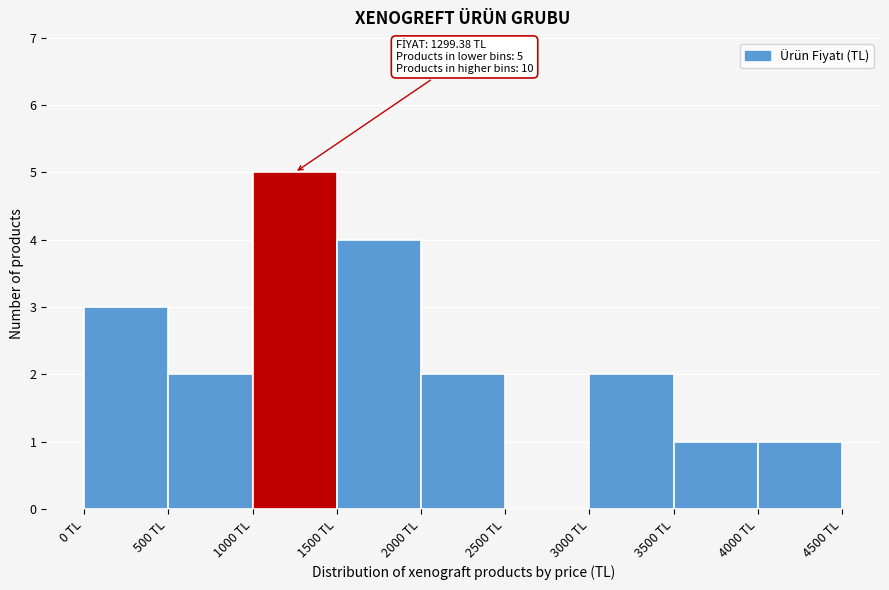

Which range on the x-axis has the tallest bar?

1000 to 1500